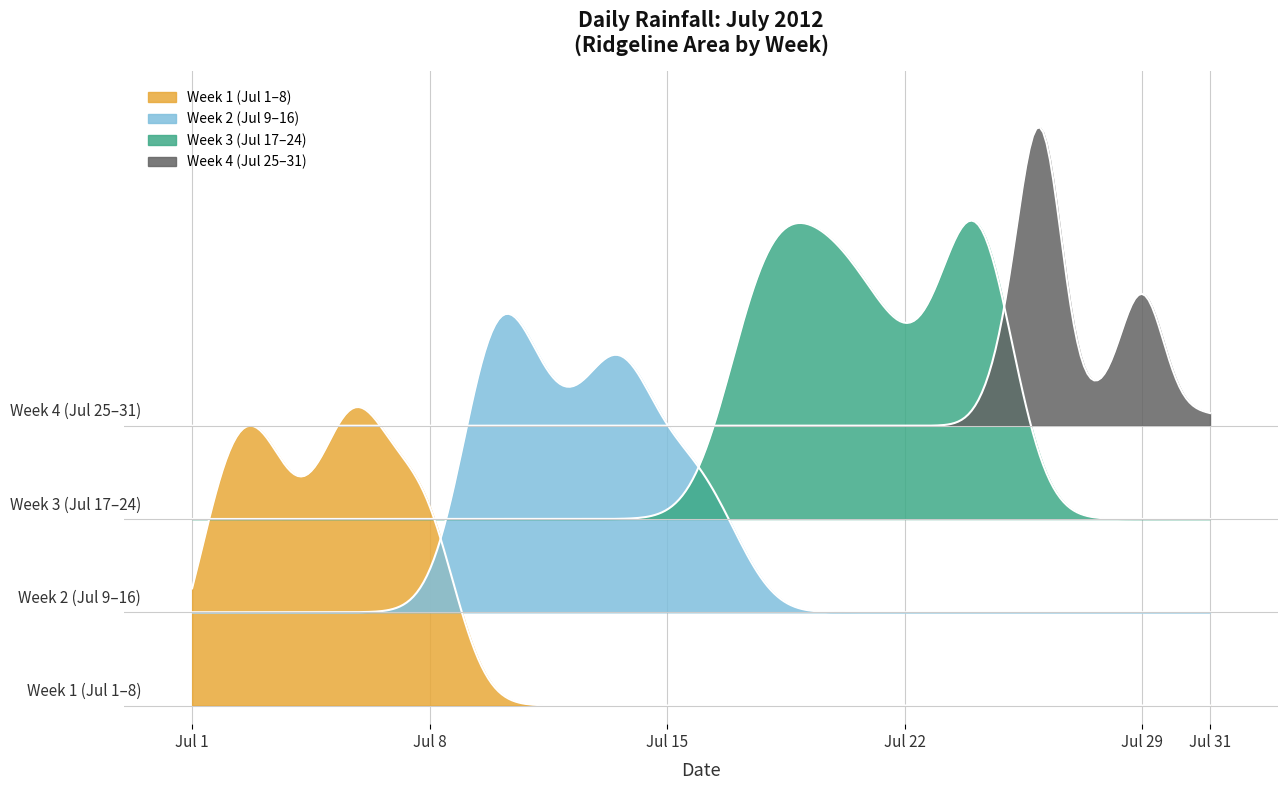

The chart shows a value of -9.6 at 2012-07-31. True or false?

False